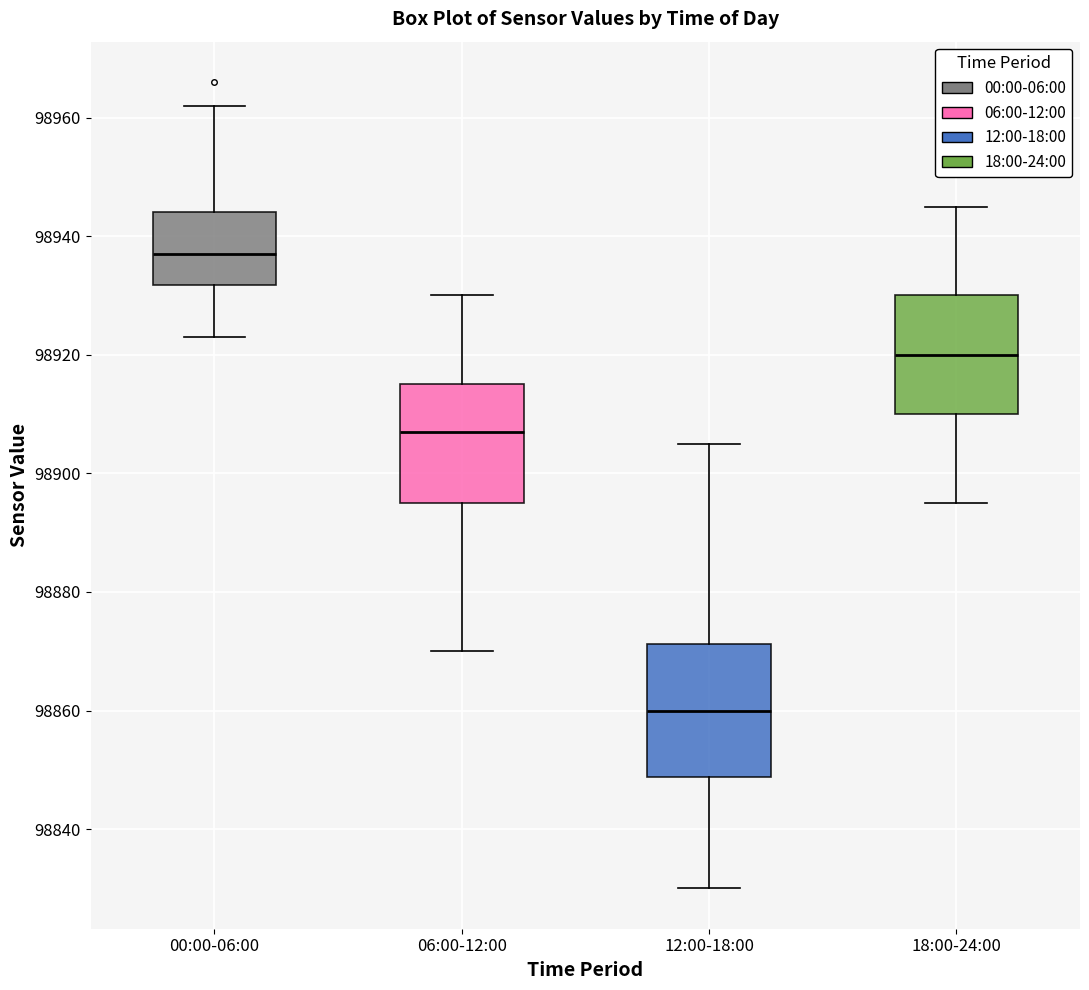

Where does the lower whisker of the box for 00:00-06:00 end on the y-axis? The values are not printed on the chart, so give them approximately, as read against the axis.

98924